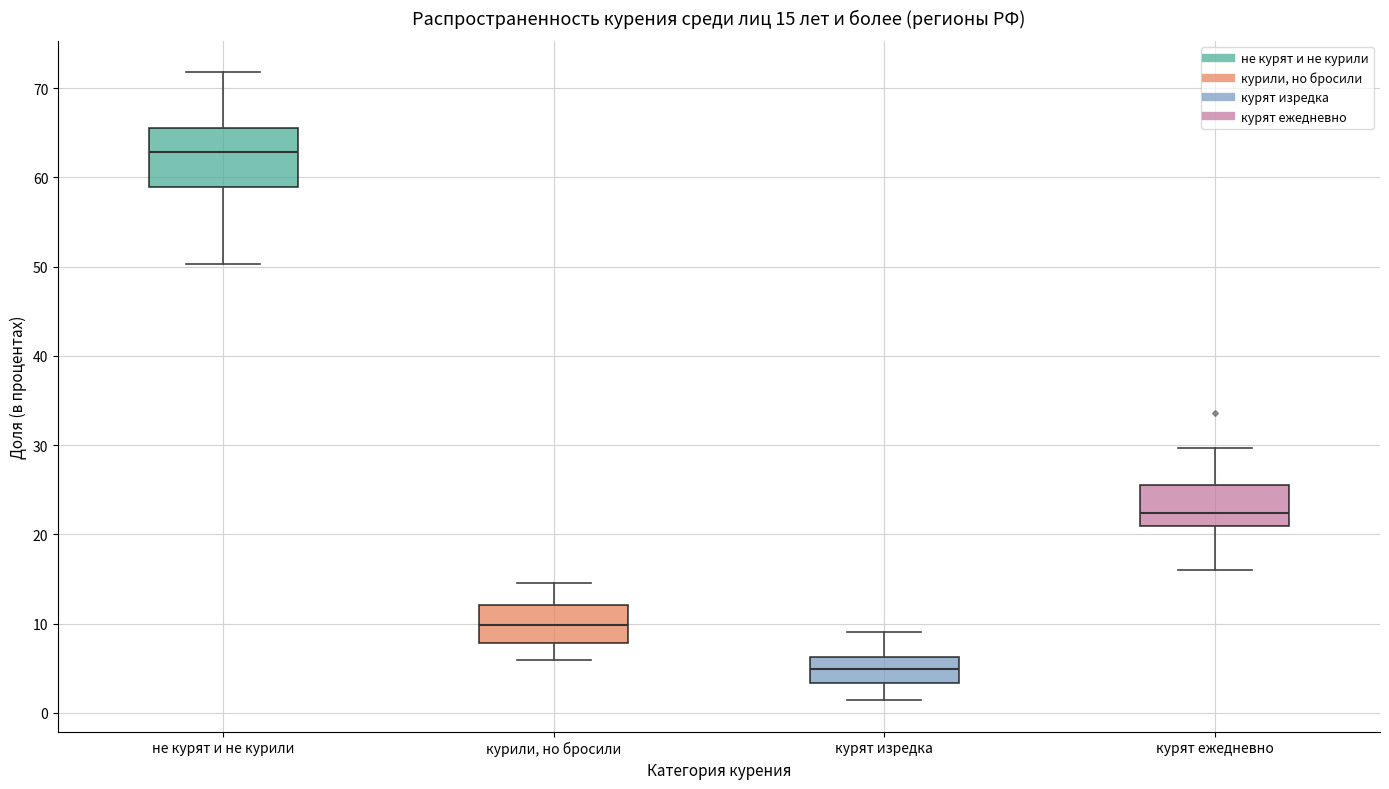

Which box is the tallest, from its lower edge to its upper edge?

не курят и не курили